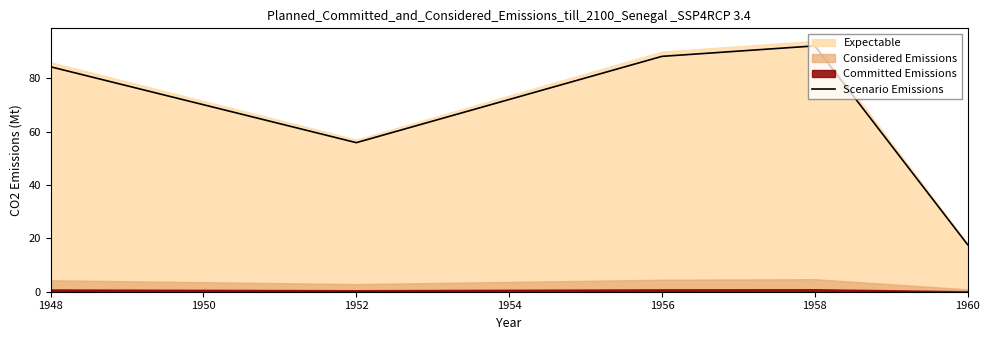

The value of Scenario Emissions at 1952 is 55.9. True or false?

True